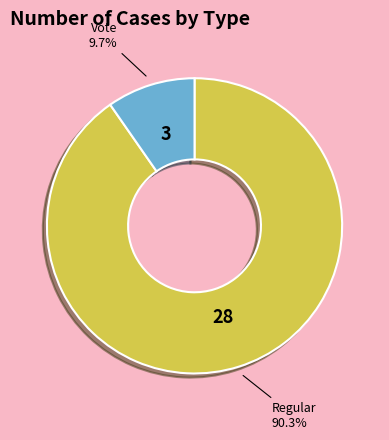

To the nearest percent, what portion does Vote represent?

10%